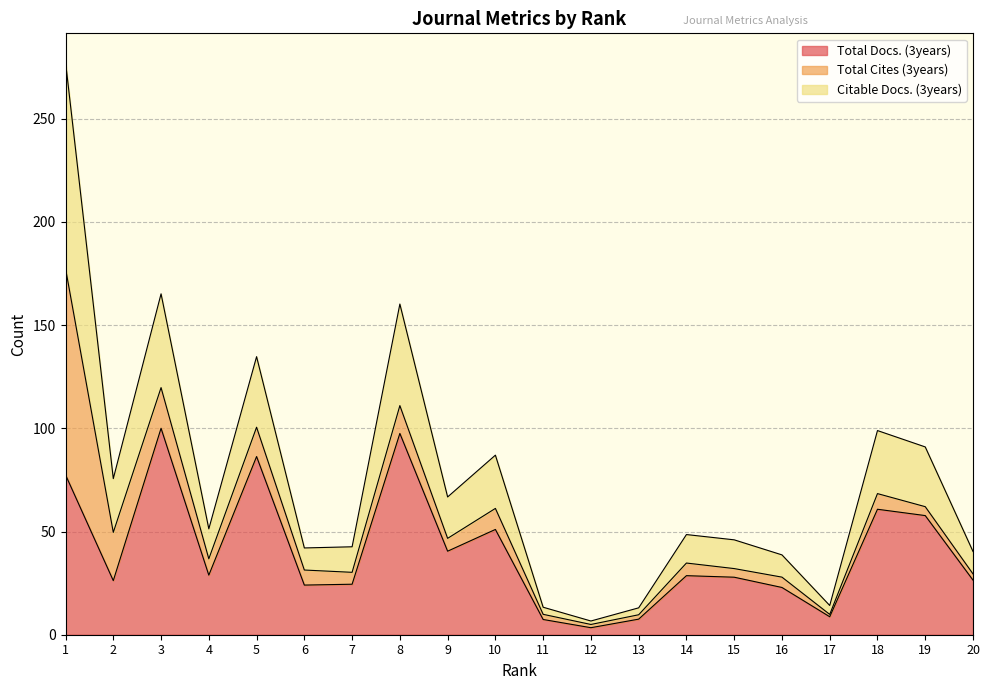

Where is the first local minimum for Citable Docs. (3years)?

2